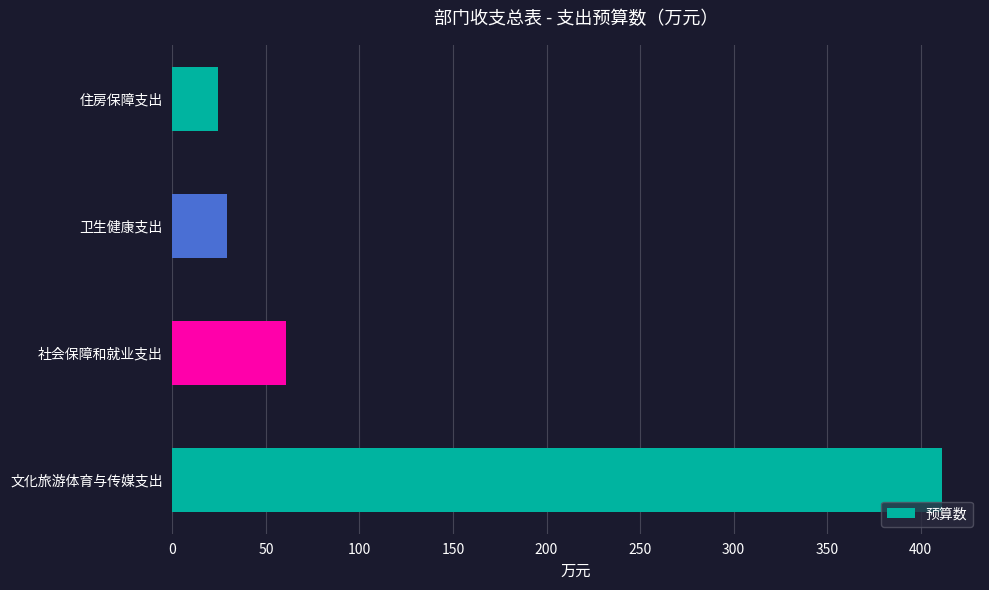

What is the minimum value shown in the chart?

24.6